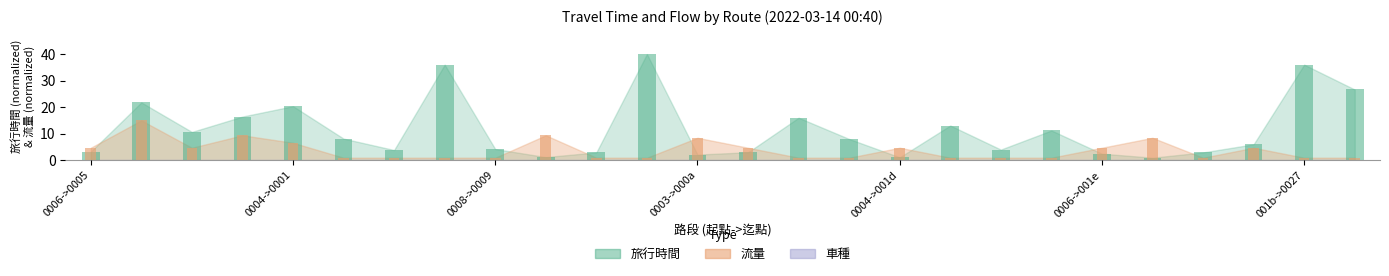

Is it true that 旅行時間 equals 26.6 at 25?

True